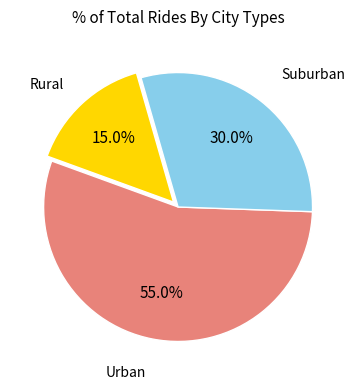

Is there any slice that represents more than half of the pie?

Yes